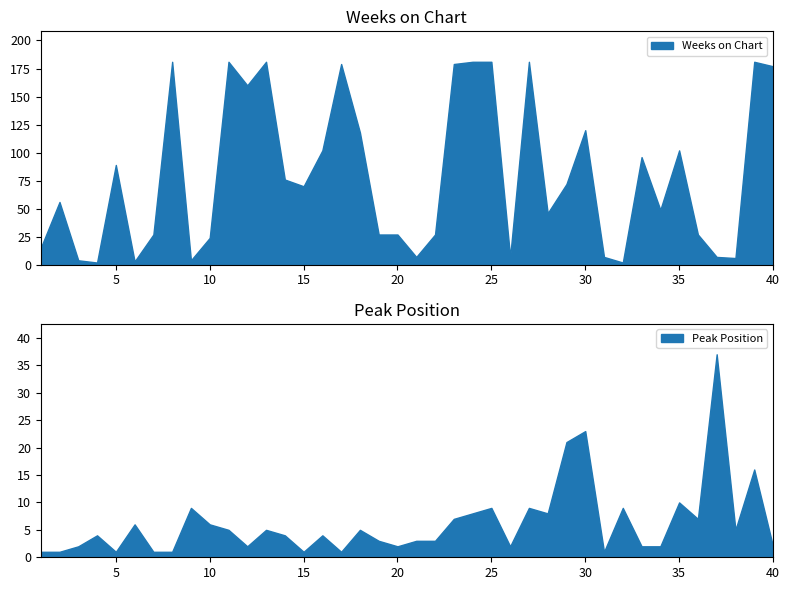

Rank the series by their maximum value, from lowest to highest.

Peak Position, Weeks on Chart